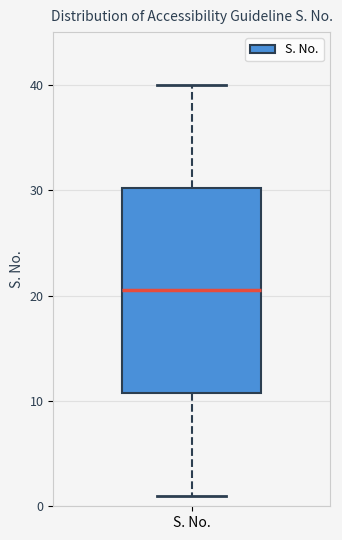

Read this box plot against the y-axis: the position of the median line, the range covered by the box, and the ends of both whiskers. The values are not printed on the chart, so give them approximately, as read against the axis.

median 21, box 11 to 30, whiskers 1 to 40